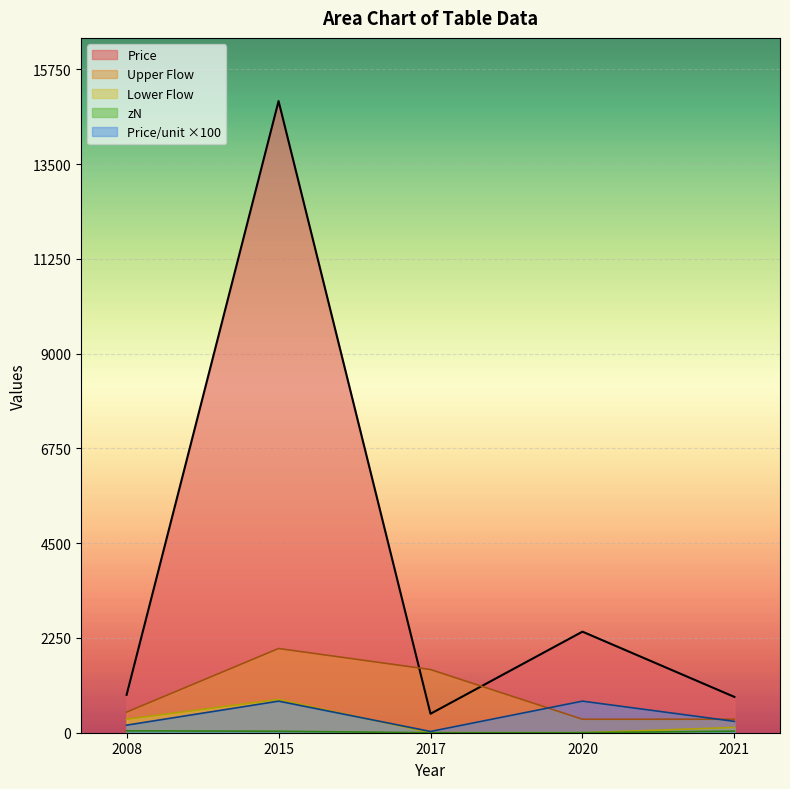

At which category is the sum across all series the highest?

2015